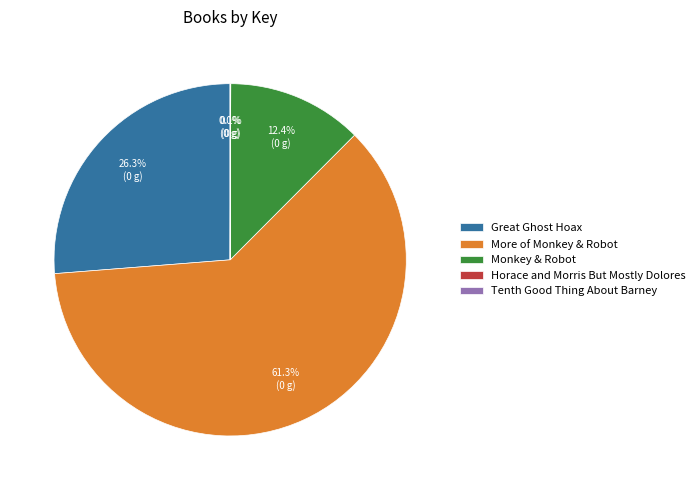

To the nearest percent, what percentage of the pie is Monkey & Robot?

12%